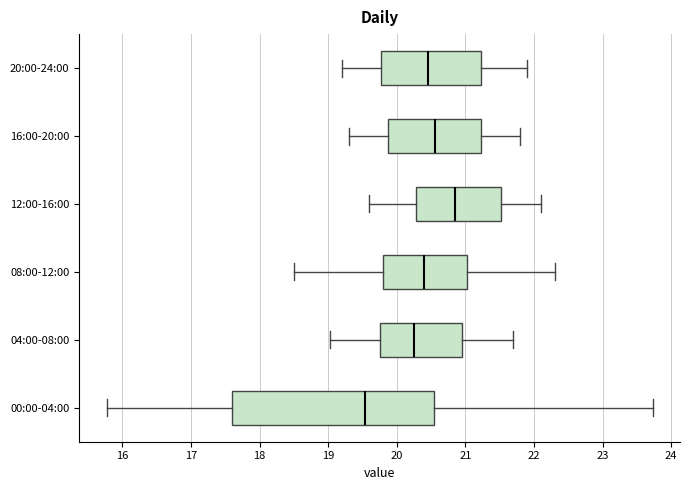

Reading bottom to top, transcribe this box plot: for each box, give where its median line is, the range the box spans, and where its two whiskers end, as read against the x-axis. The values are not printed on the chart, so give them approximately, as read against the axis.

00:00-04:00: median 19.5, box 17.6 to 20.5, whiskers 15.8 to 23.7
04:00-08:00: median 20.3, box 19.8 to 20.9, whiskers 19.0 to 21.7
08:00-12:00: median 20.4, box 19.8 to 21.0, whiskers 18.5 to 22.3
12:00-16:00: median 20.9, box 20.3 to 21.5, whiskers 19.6 to 22.1
16:00-20:00: median 20.6, box 19.9 to 21.2, whiskers 19.3 to 21.8
20:00-24:00: median 20.5, box 19.8 to 21.2, whiskers 19.2 to 21.9